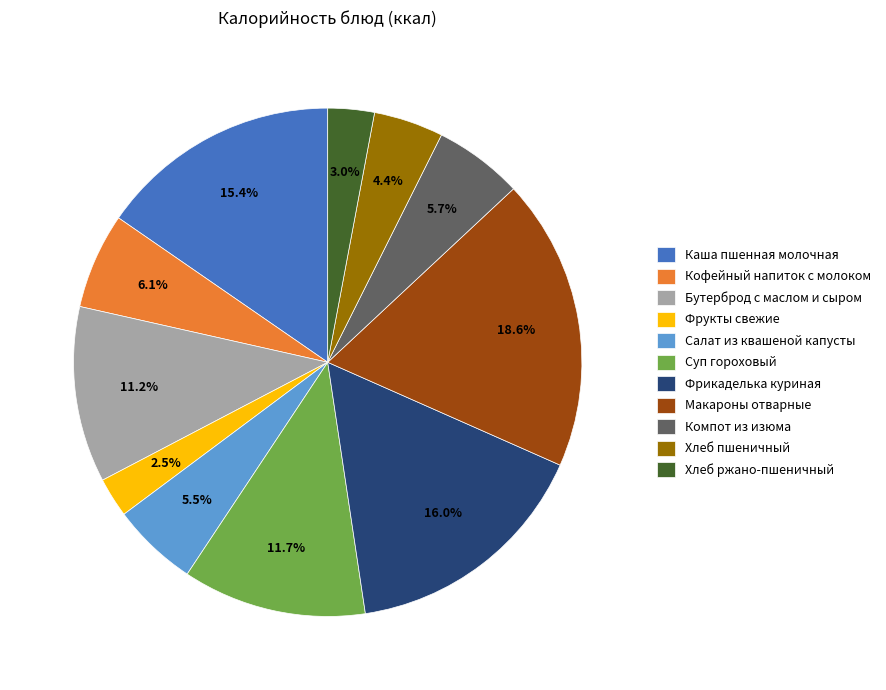

Is there a majority slice in this chart?

No